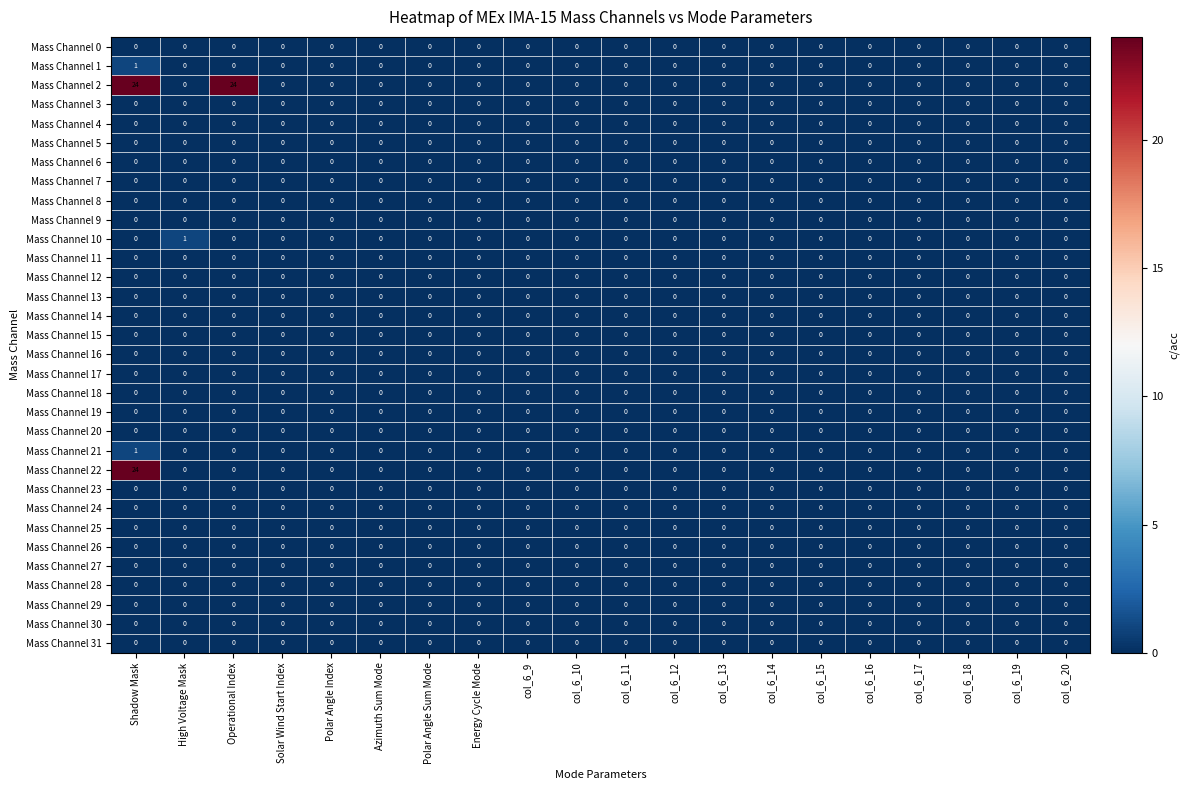

At how many categories does at least one series exceed 12?

2